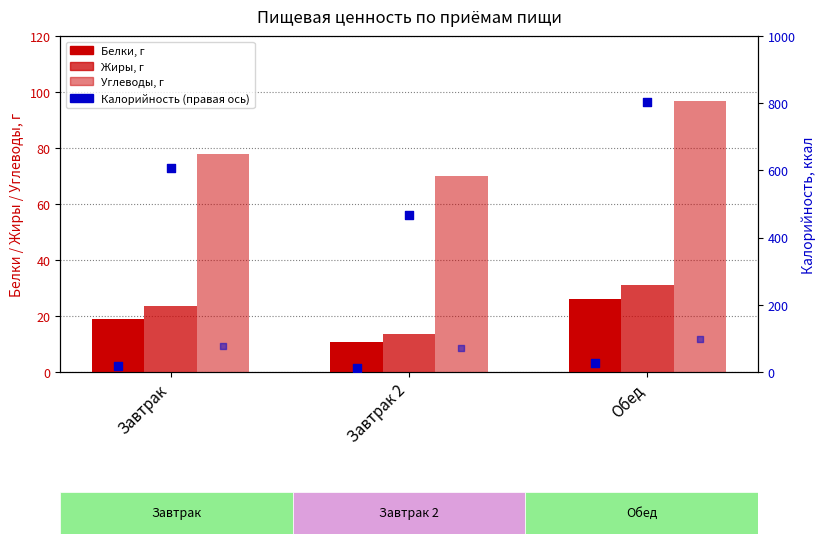

Is the value of Углеводы, г at Обед greater than the value of Калорийность (правая ось) at Завтрак 2?

Yes